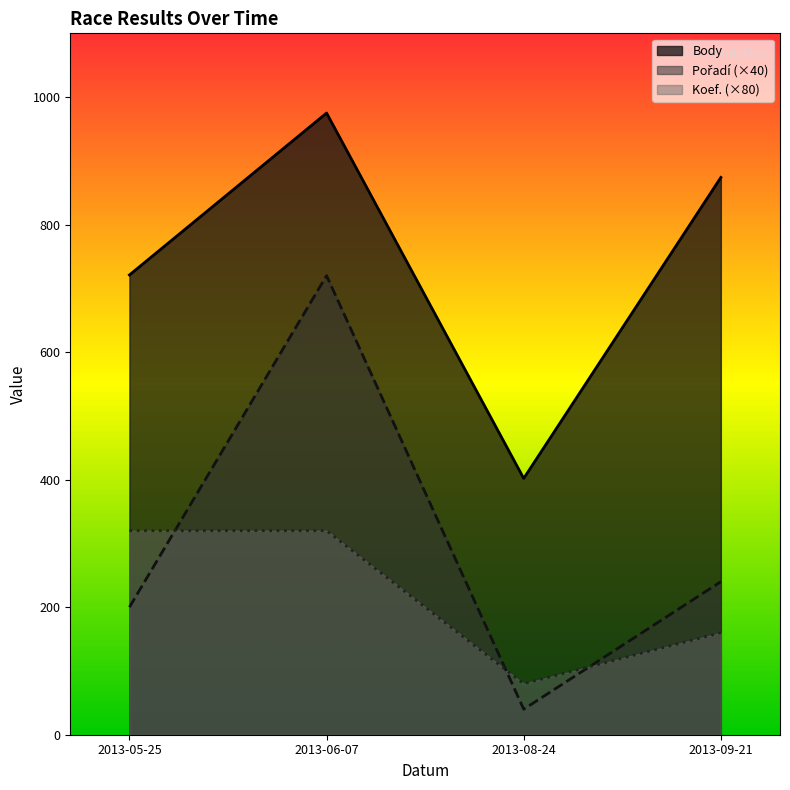

What is the sum of the Koef. values at 2013-05-25 and 2013-09-21?

480